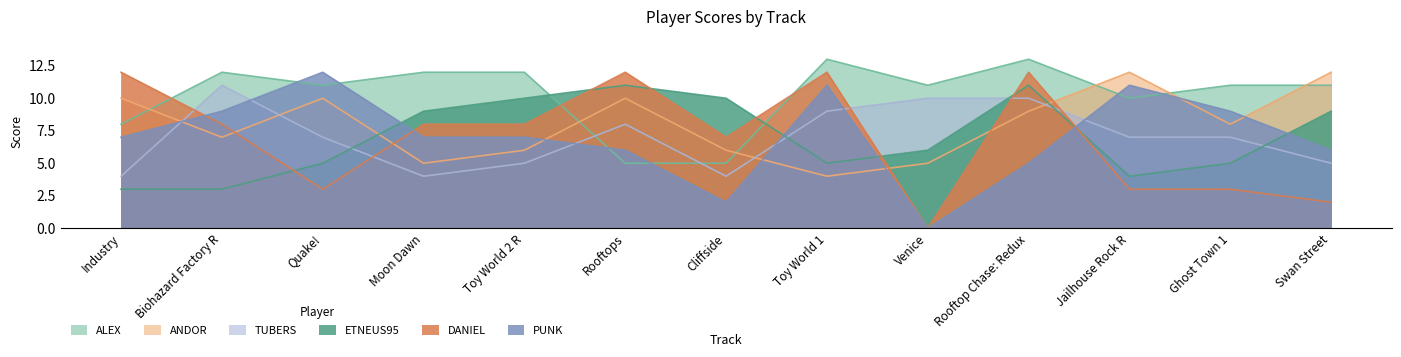

What are all the series names shown in the legend?

ALEX, ANDOR, TUBERS, ETNEUS95, DANIEL, PUNK